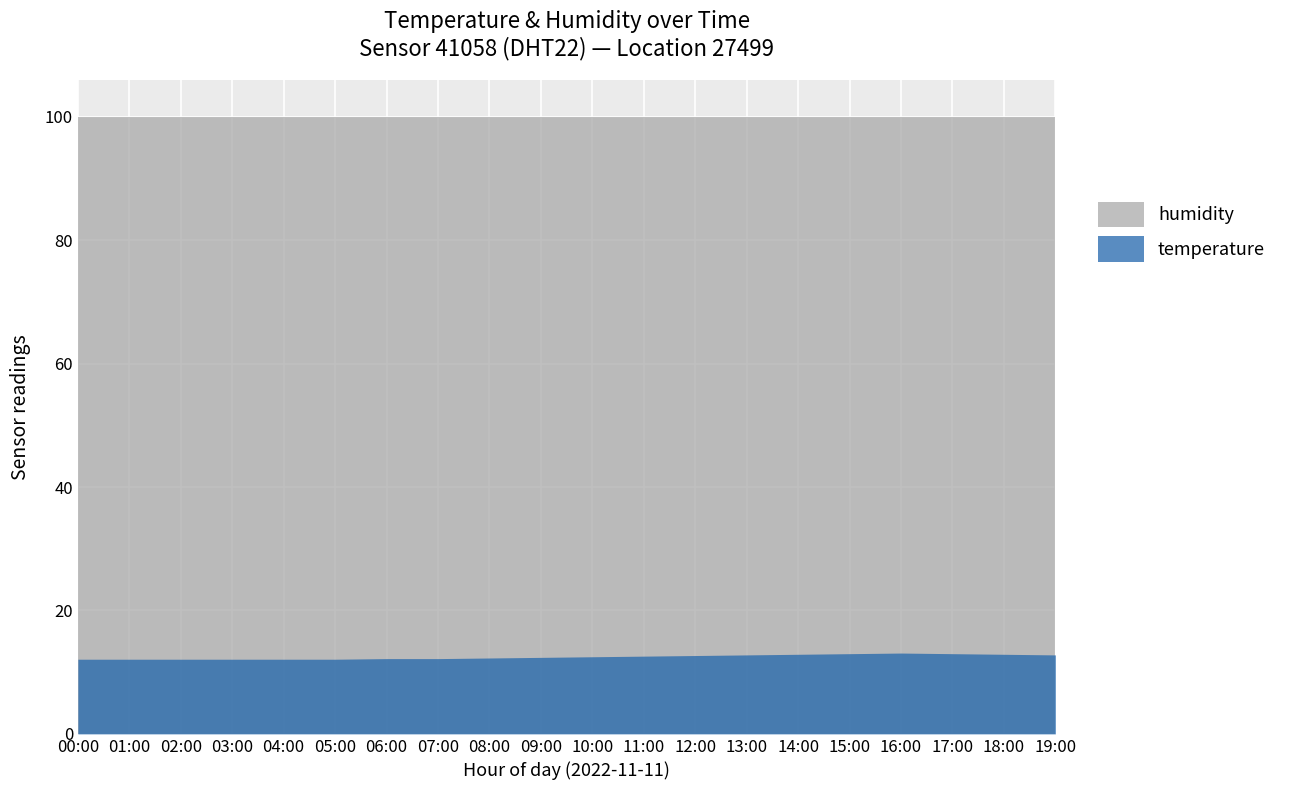

The temperature series shows 18.6 at 19:00. True or false?

False